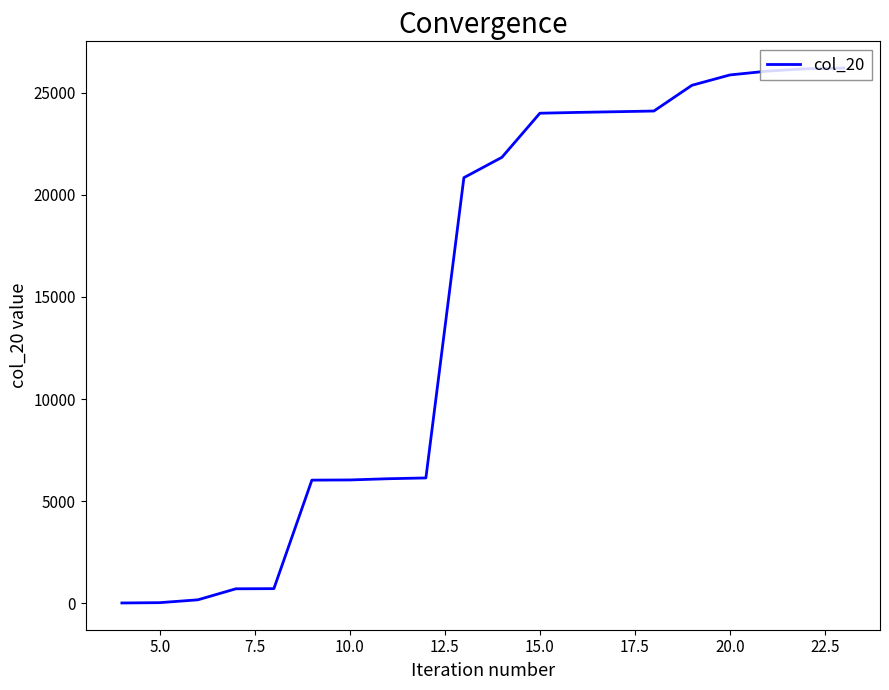

What is the maximum value shown in the chart?

26196